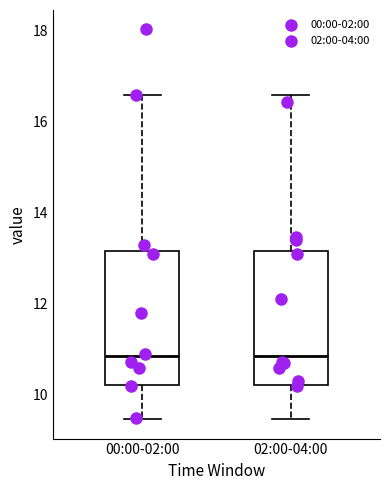

Reading left to right, read every box against the y-axis: the position of its median line, the range the box covers, and the ends of its whiskers. The values are not printed on the chart, so give them approximately, as read against the axis.

00:00-02:00: median 10.8, box 10.2 to 13.2, whiskers 9.4 to 16.6
02:00-04:00: median 10.8, box 10.2 to 13.2, whiskers 9.4 to 16.6